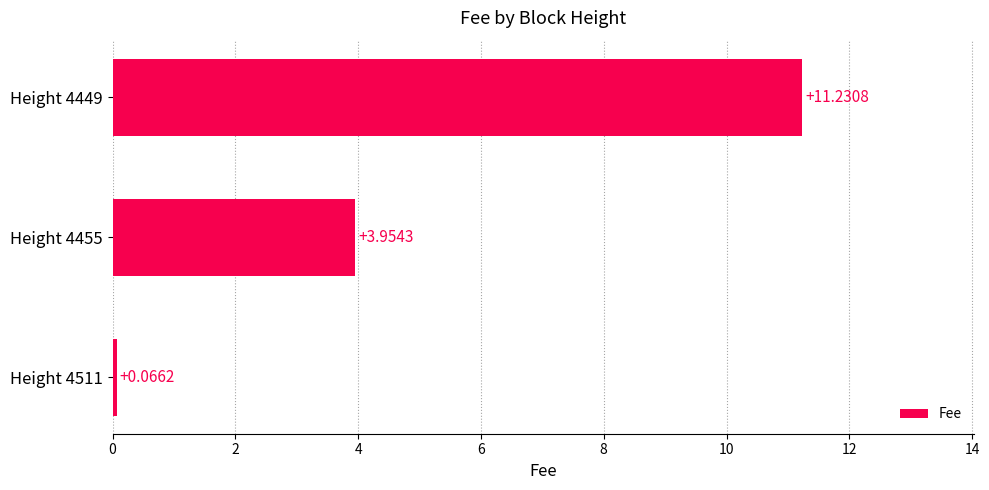

What is the difference between the maximum and minimum values?

11.2